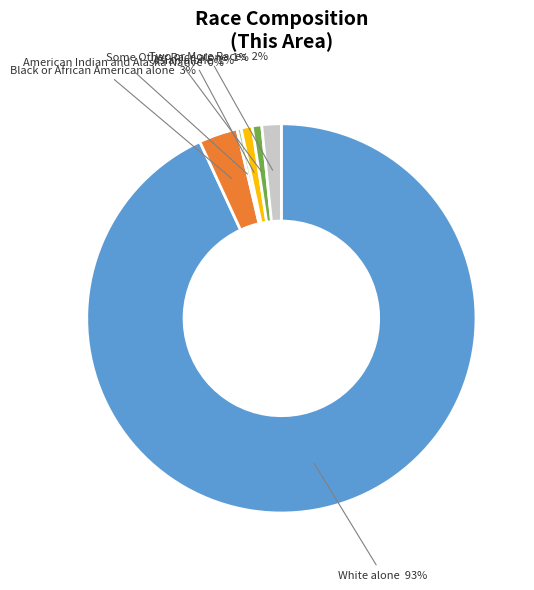

How many segments does this pie chart have?

6